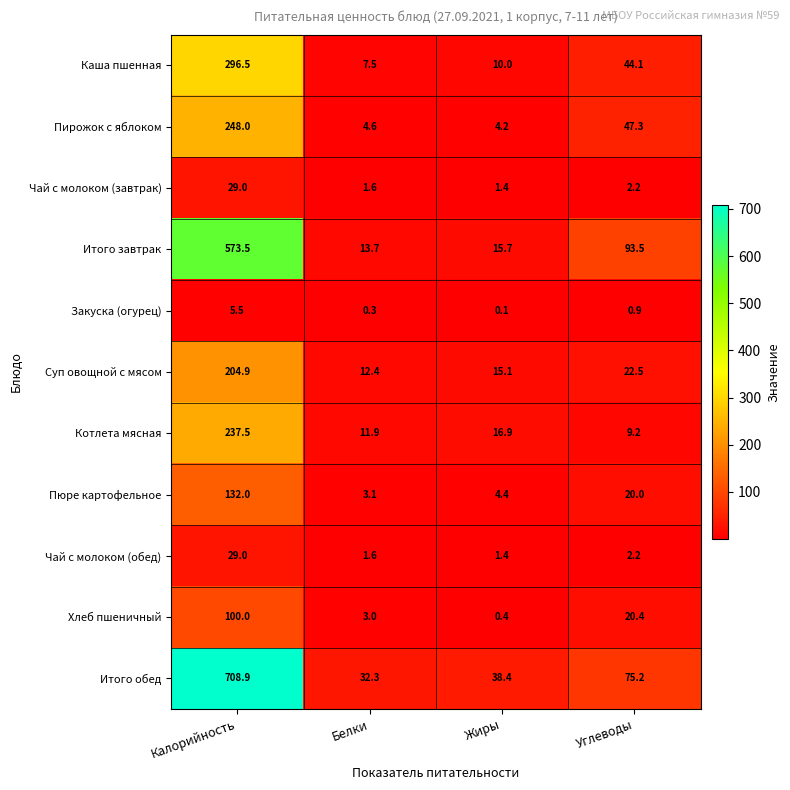

How many data points does each series have?

4